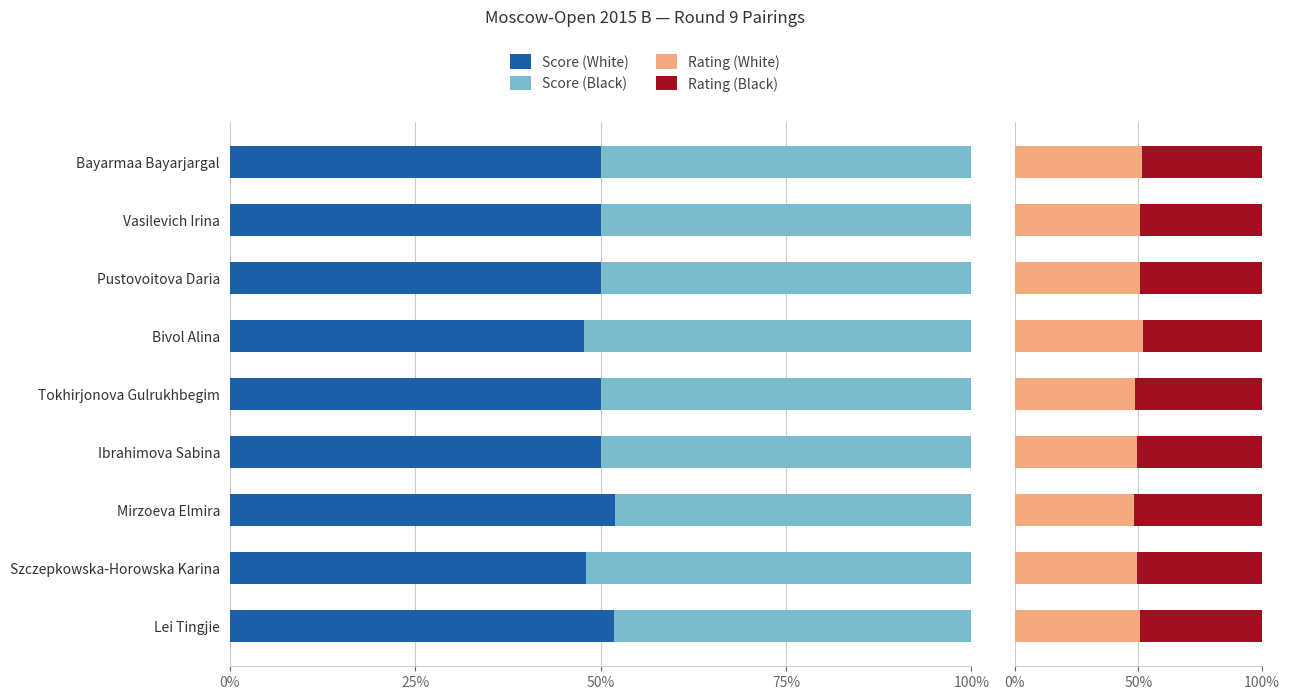

Count the number of data series in this chart.

4